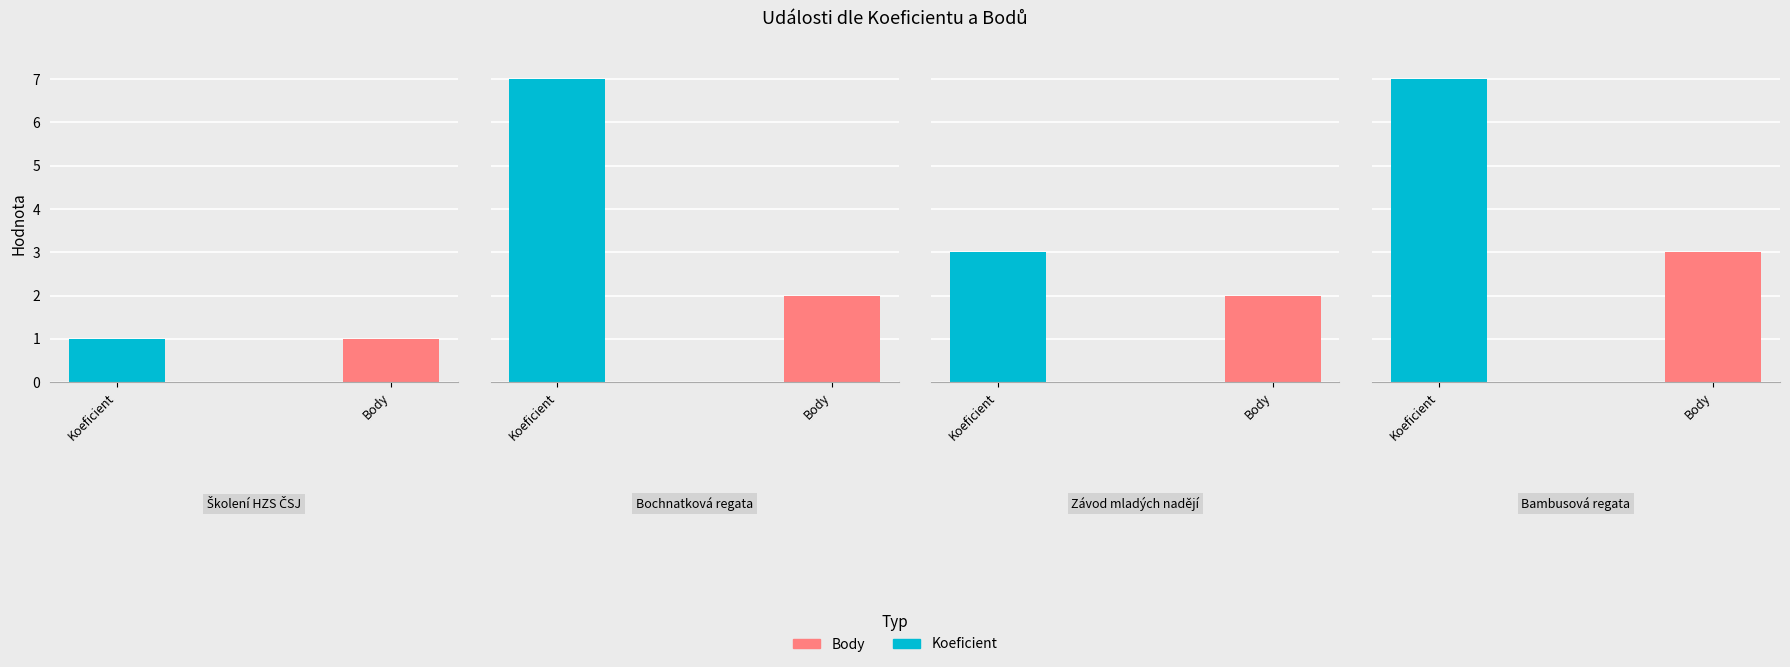

What is the maximum value shown in the chart?

7